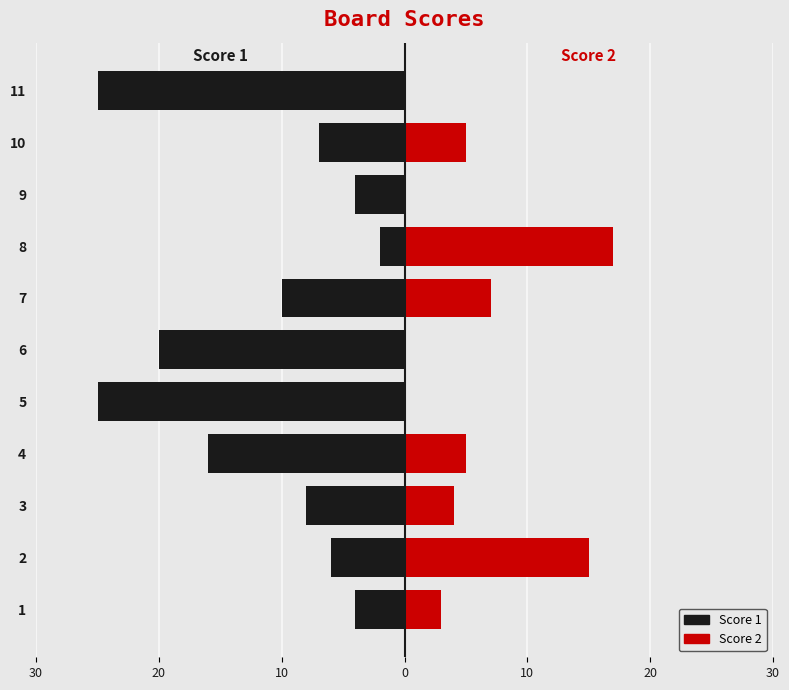

Which series has the widest spread of values?

Score 1